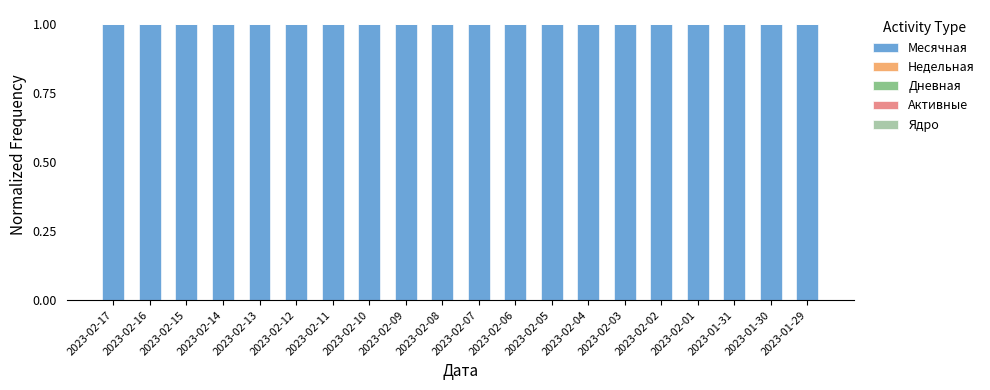

What position from the left is 2023-02-13?

5